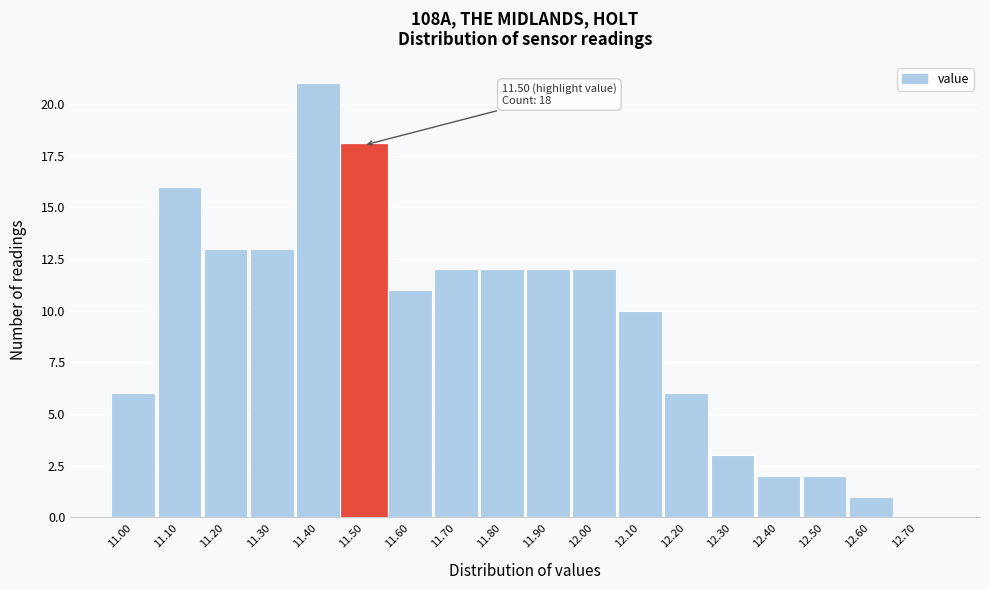

Over which range of the x-axis is the bar tallest?

11.35 to 11.45